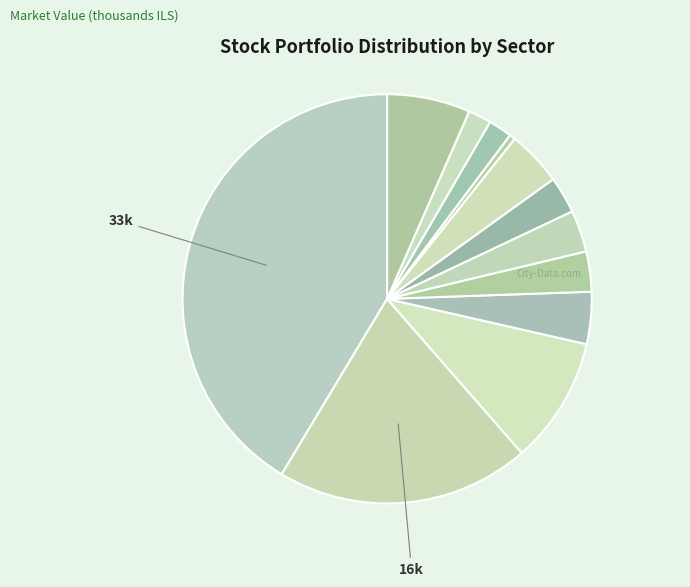

How many slices are in this pie chart?

12